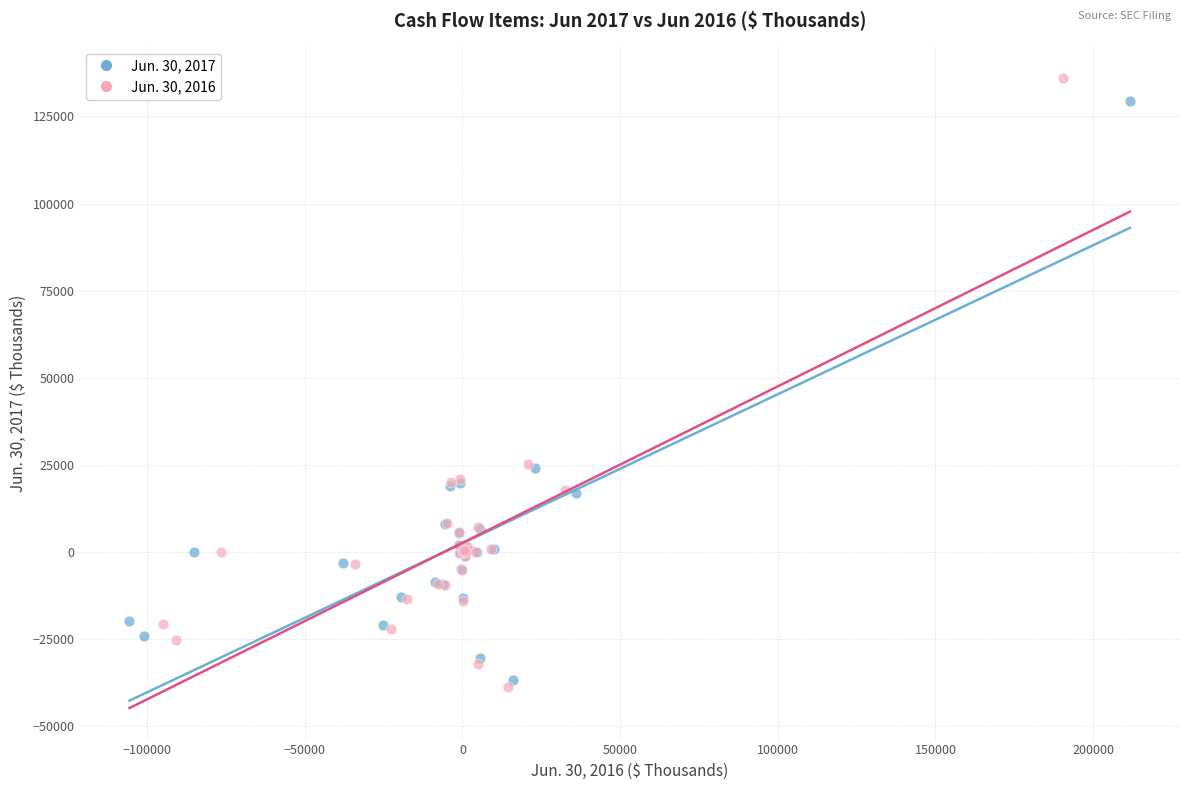

Which series contains the lowest Y value?

Jun. 30, 2016